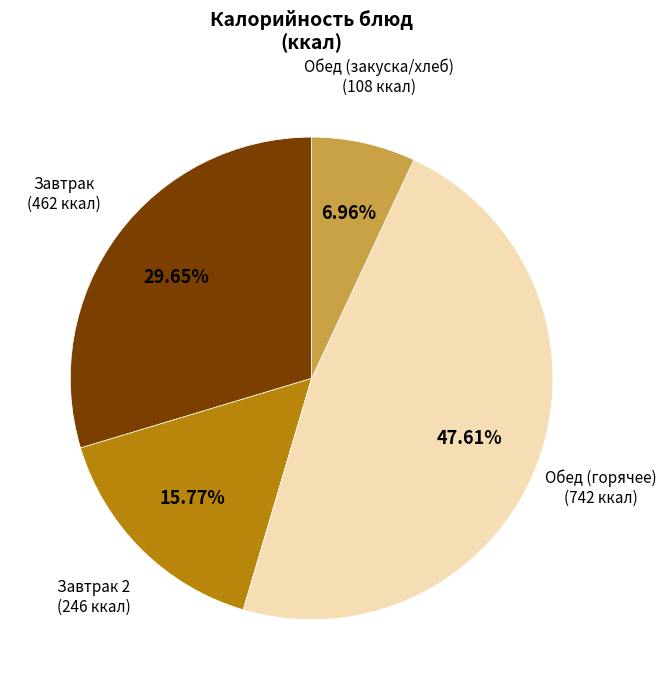

Which slice is the smallest?

Обед (закуска/хлеб)